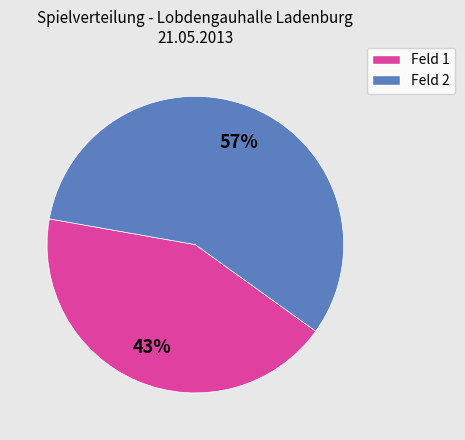

To the nearest percent, what is the average slice percentage?

50%